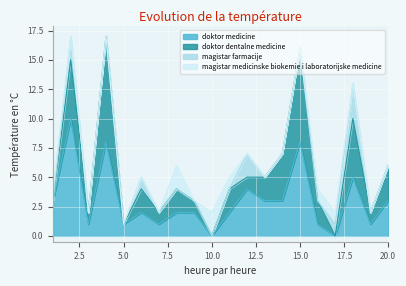

The value of doktor medicine at 20.0 is 3. True or false?

True